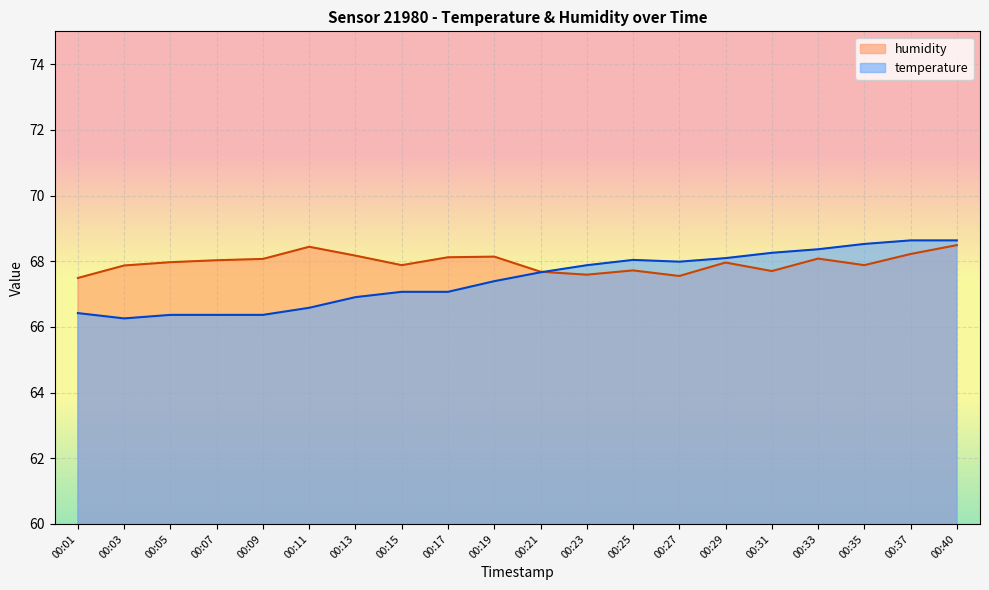

What is the sum of the temperature values at 00:13 and 00:25?

134.9